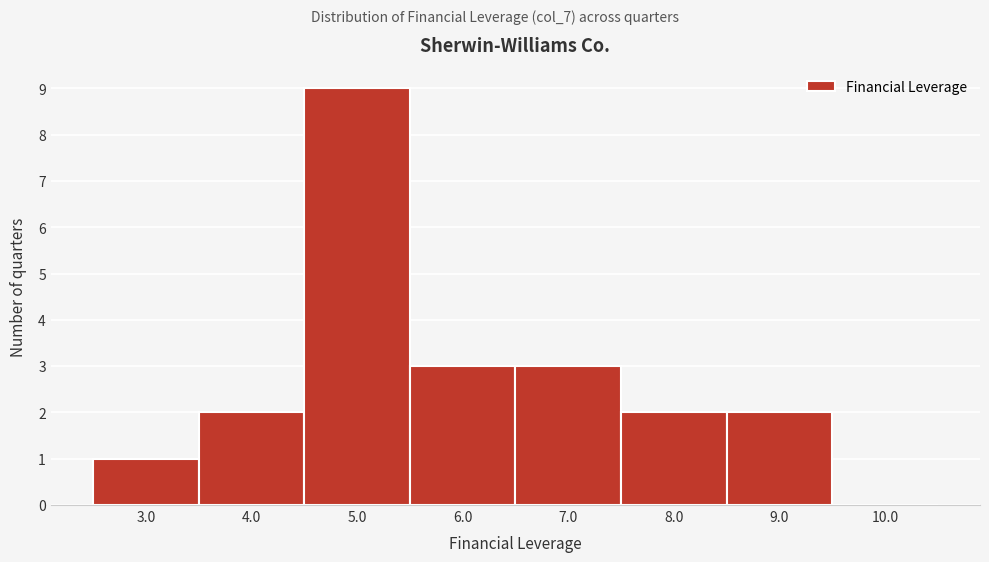

Reading right to left, extract all data points from this chart.

10.0=0	9.0=2	8.0=2	7.0=3	6.0=3	5.0=9	4.0=2	3.0=1